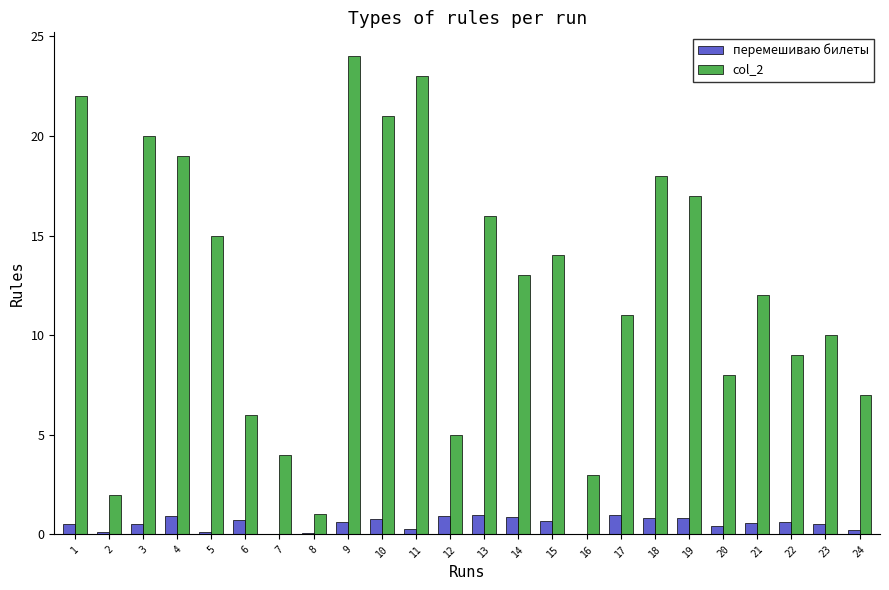

What is the maximum value shown in the chart?

24.0